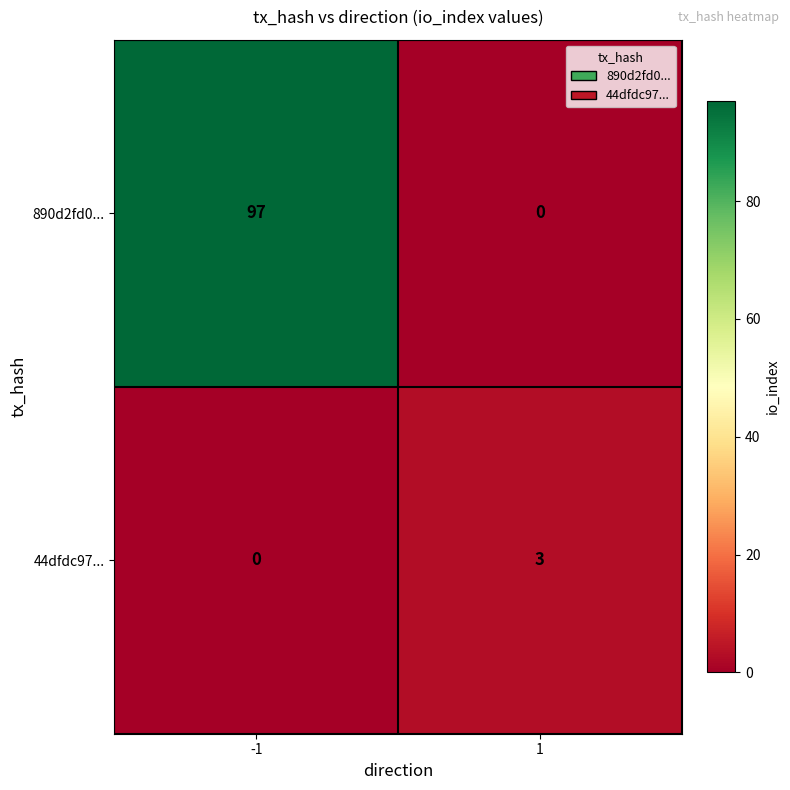

What is the greatest value displayed?

97